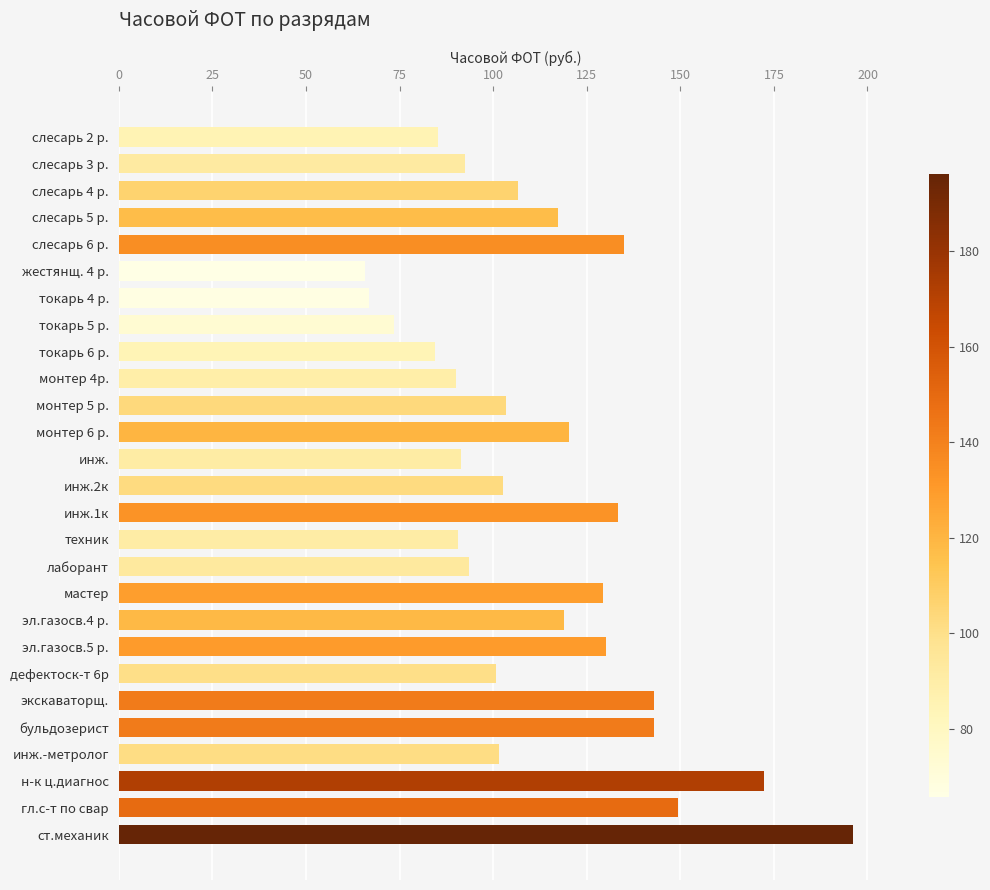

Which has a higher value, инж. or гл.с-т по свар?

гл.с-т по свар